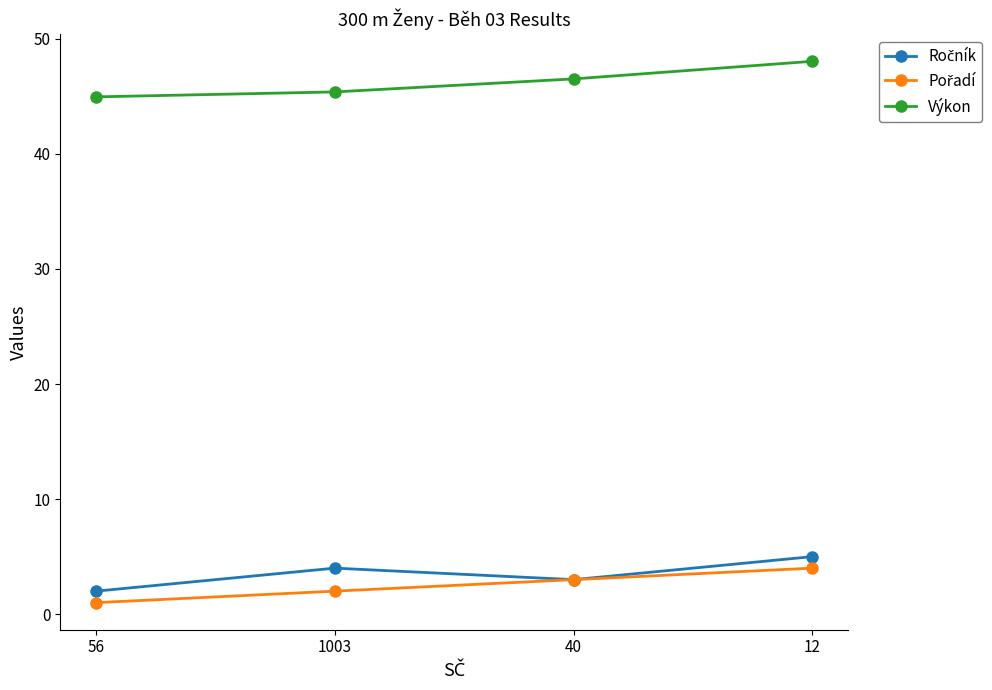

What is the sum of all Výkon values?

184.9